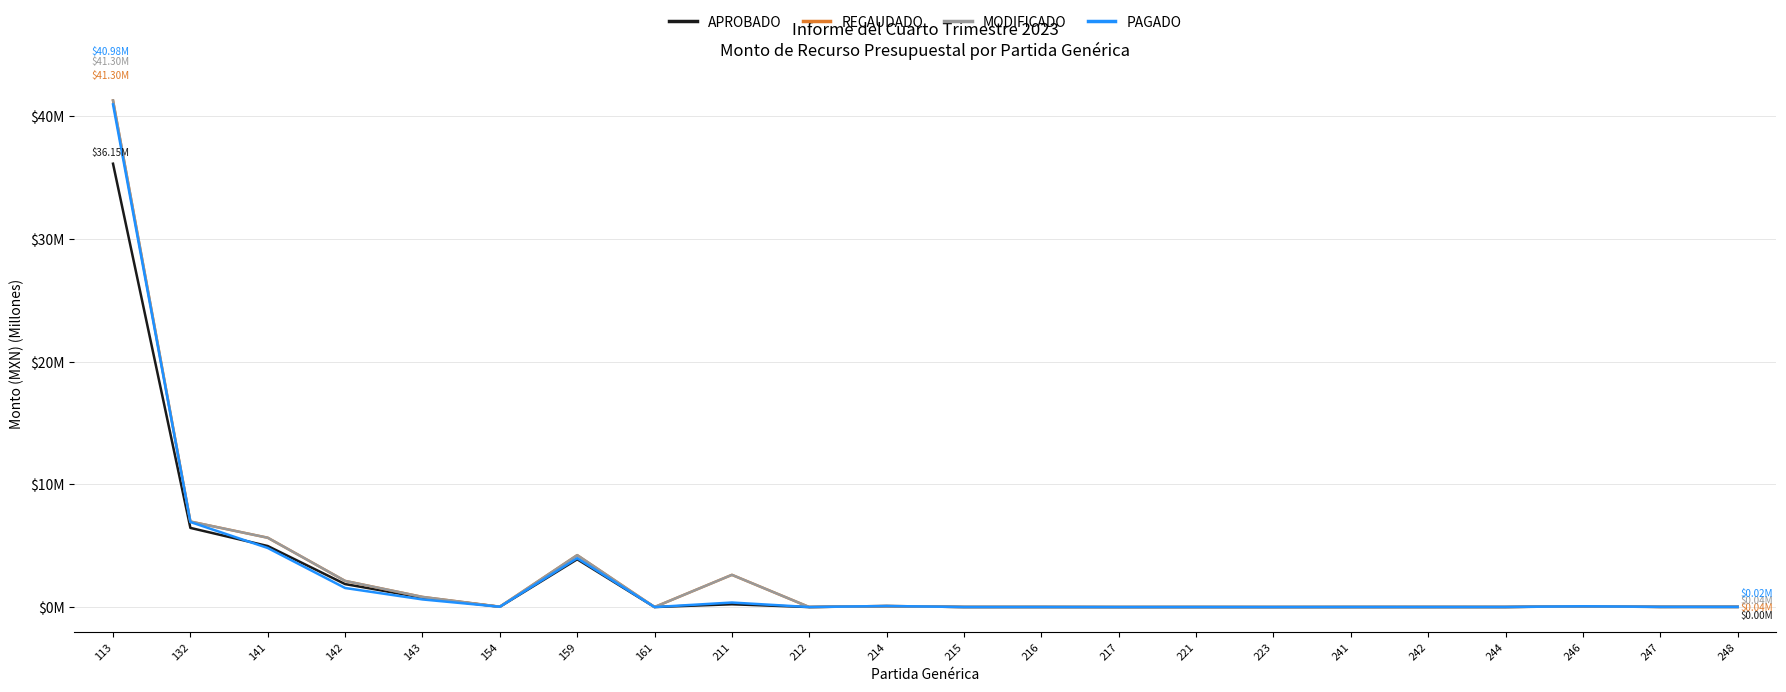

Is this an area chart (filled region under the line)?

No